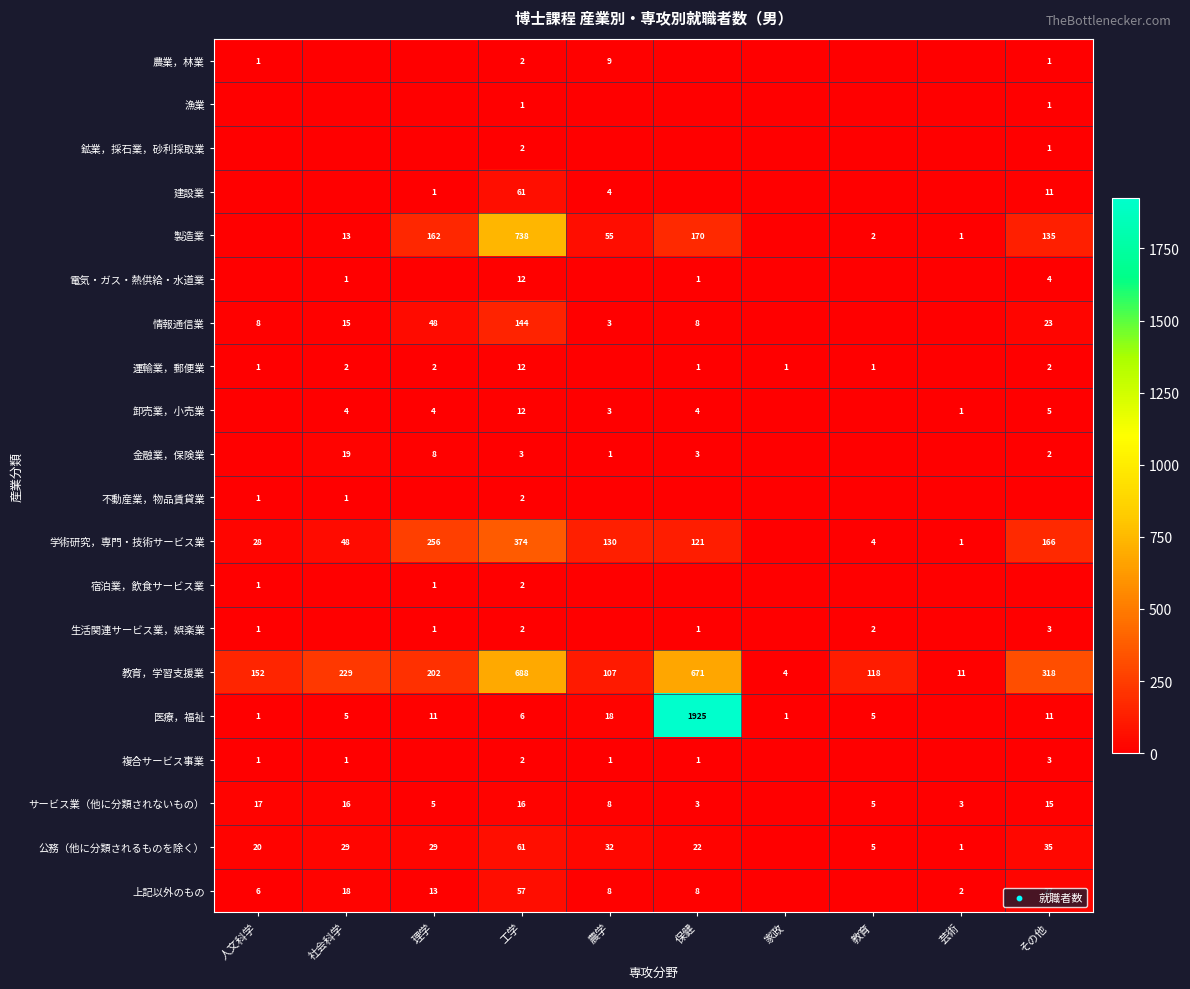

At which category is the sum across all series the highest?

保健